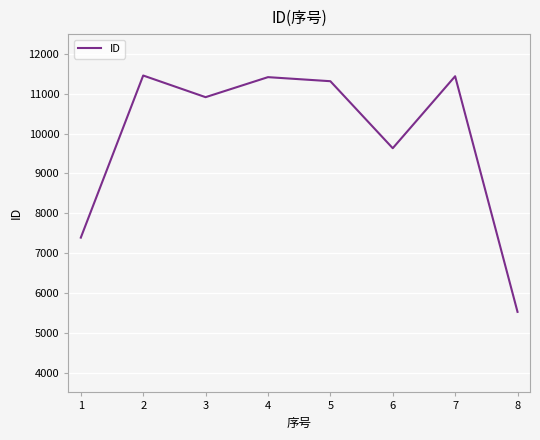

What is the sum of all values?

79099